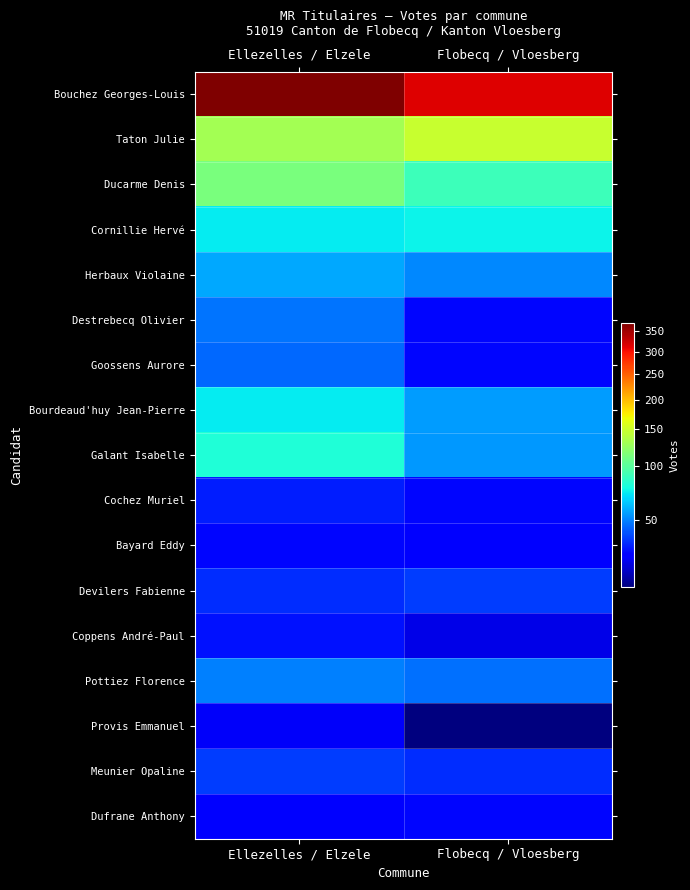

How many categories are shown in the chart?

2